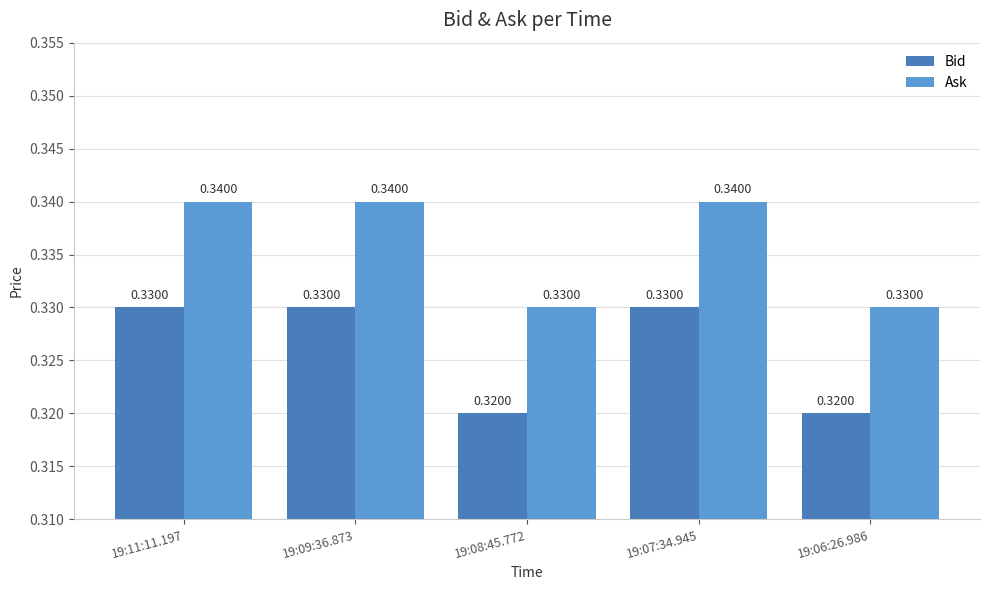

What is the total value across all series at 19:06:26.986?

0.7